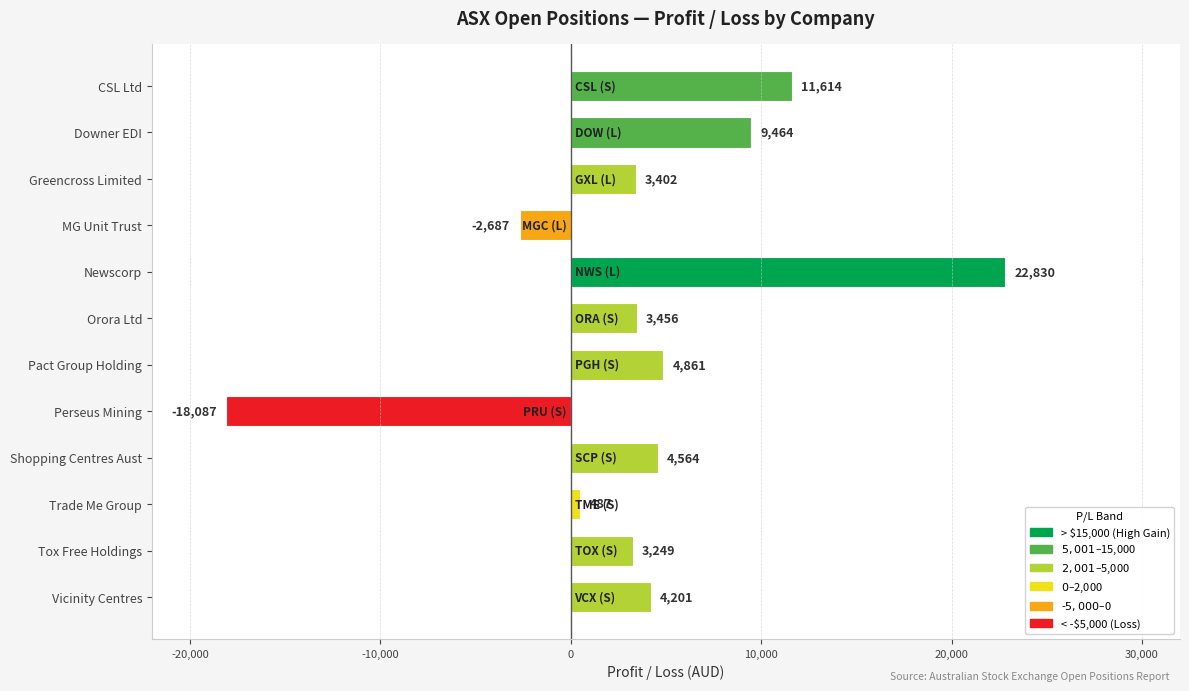

What is the sum of all values?

47355.0